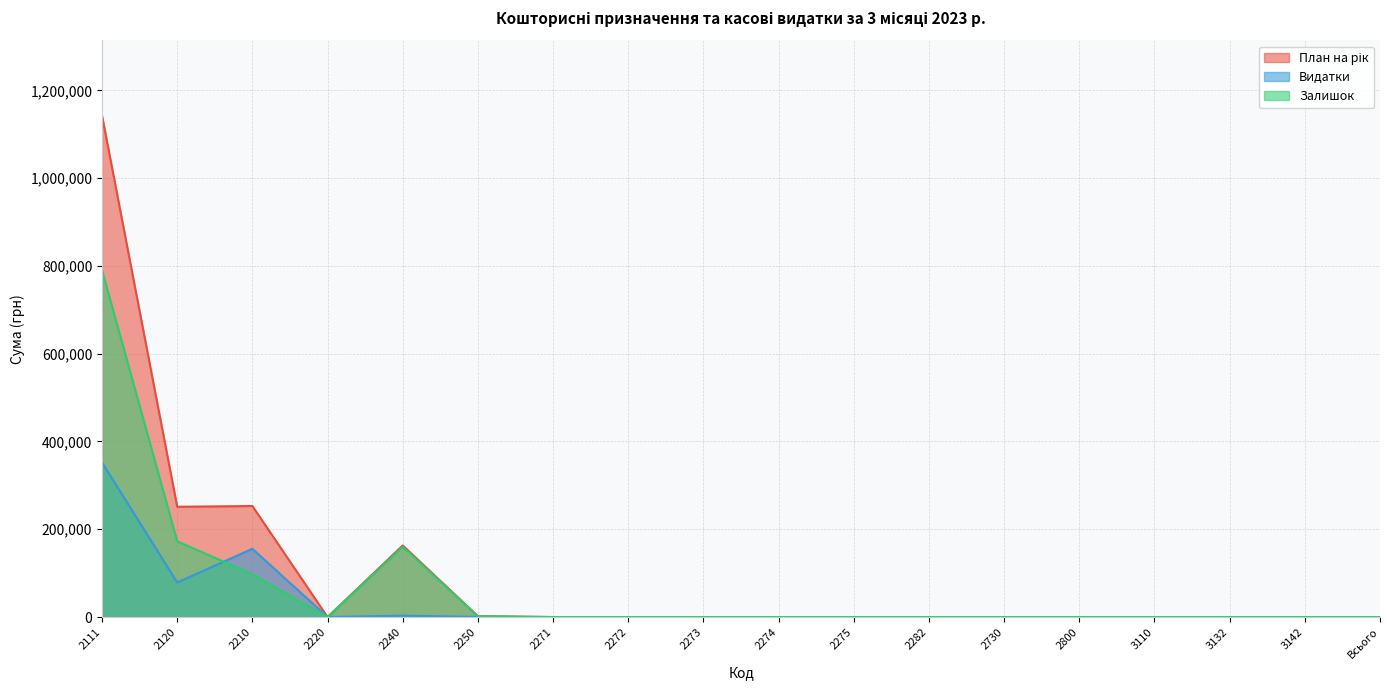

What is the average value of the Видатки series?

32773.8